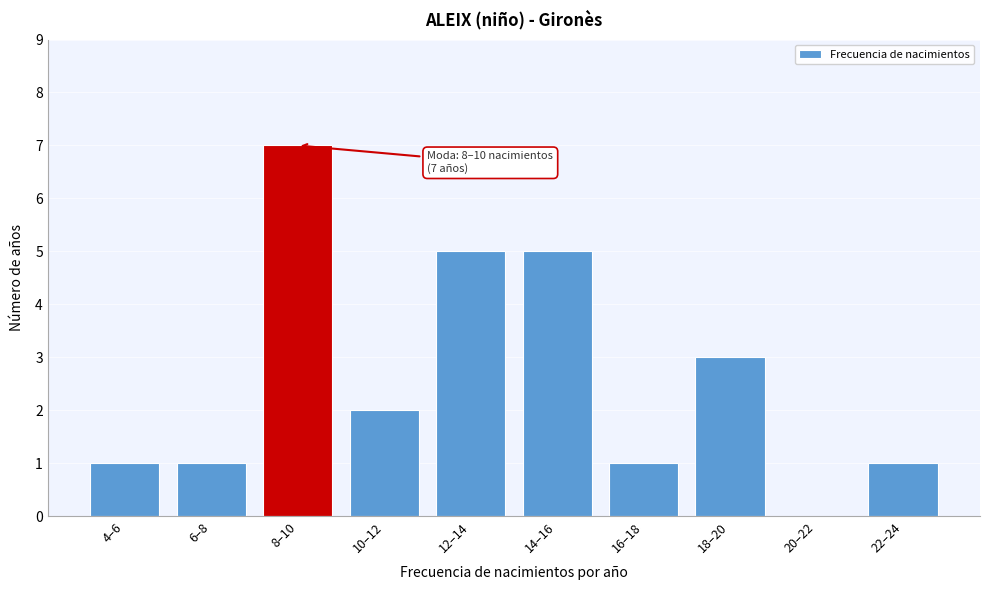

Reading left to right, transcribe all the data shown in this chart.

4–6=1	6–8=1	8–10=7	10–12=2	12–14=5	14–16=5	16–18=1	18–20=3	20–22=0	22–24=1